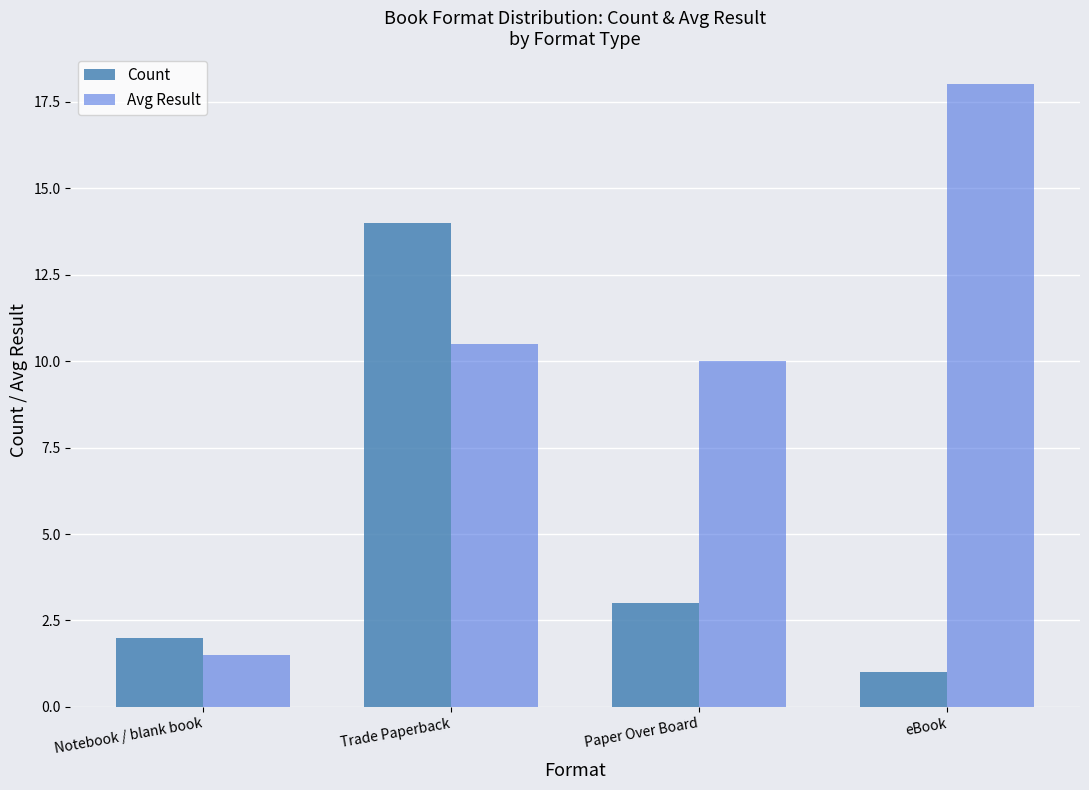

Which series changed the most between Paper Over Board and eBook?

Avg Result